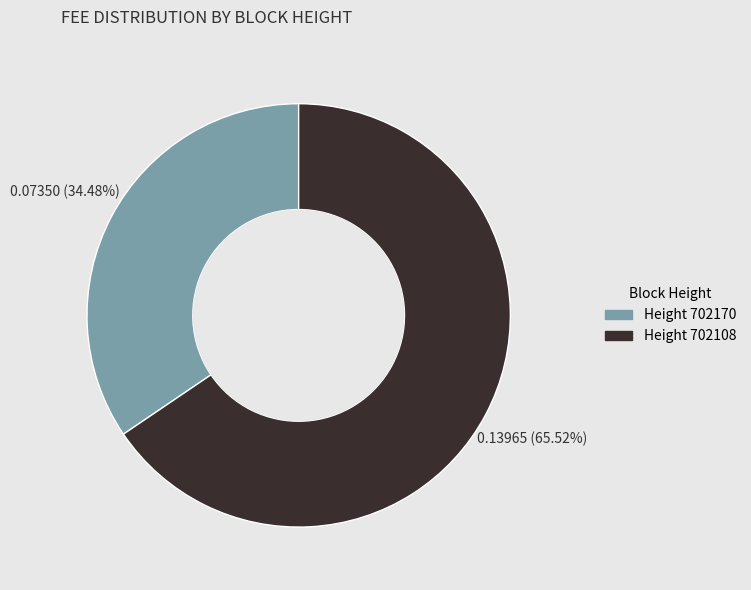

Is there any slice that represents more than half of the pie?

Yes